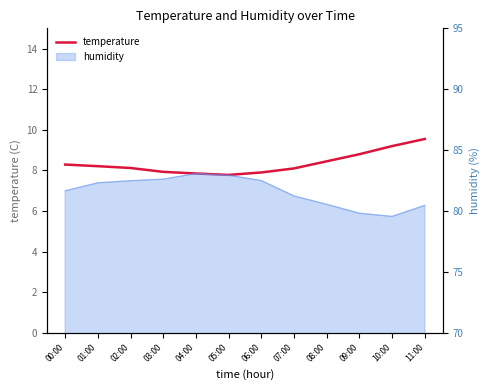

Does the chart display data point markers on the line(s)?

No